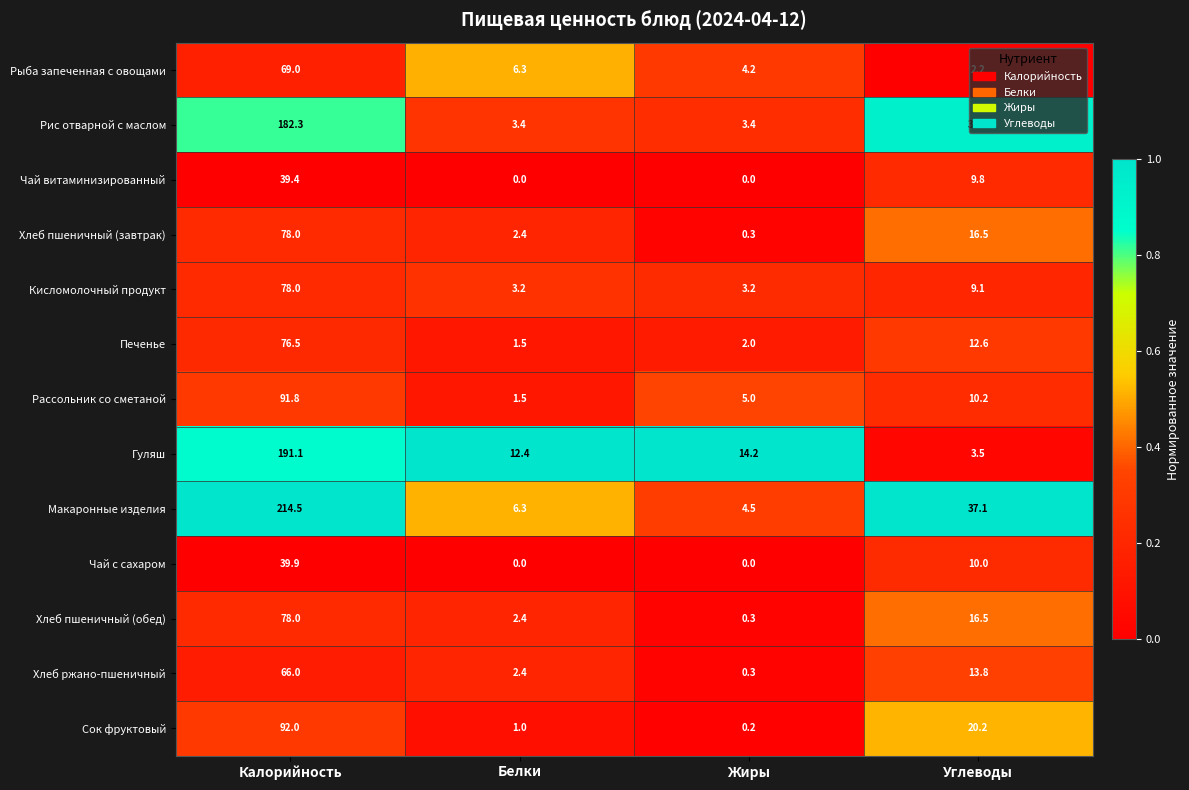

What is the sum of all Кисломолочный продукт values?

93.5